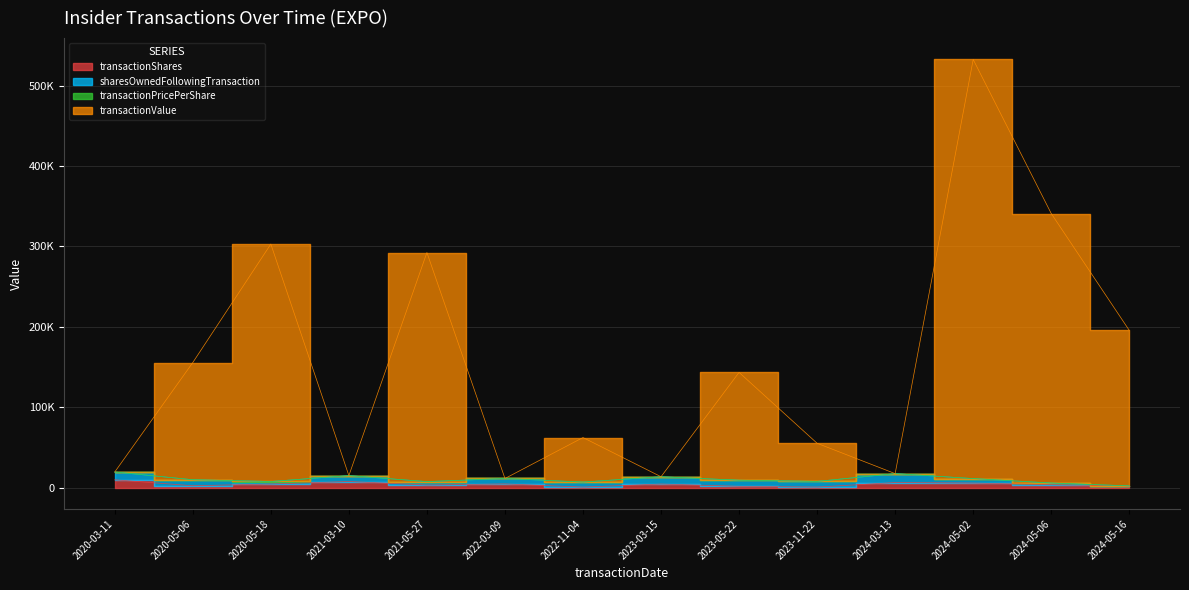

At which category does the chart reach its minimum across all series?

2022-11-04